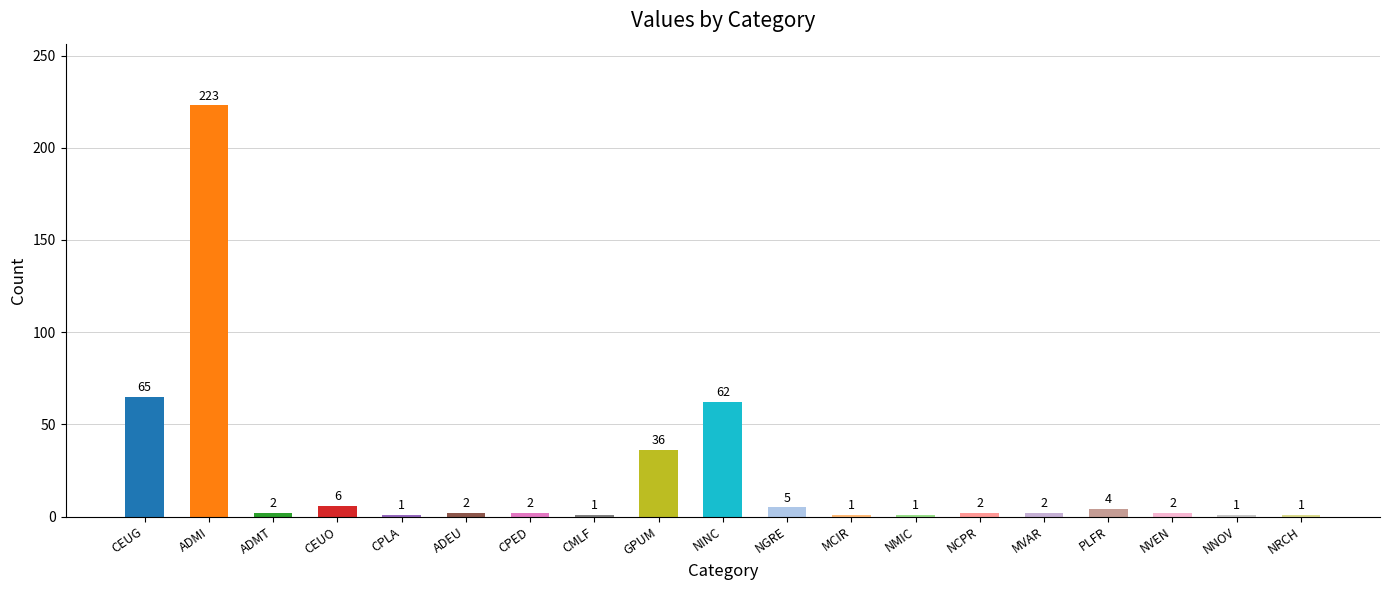

Approximately how many times larger is the value at NVEN compared to CEUO?

0.3